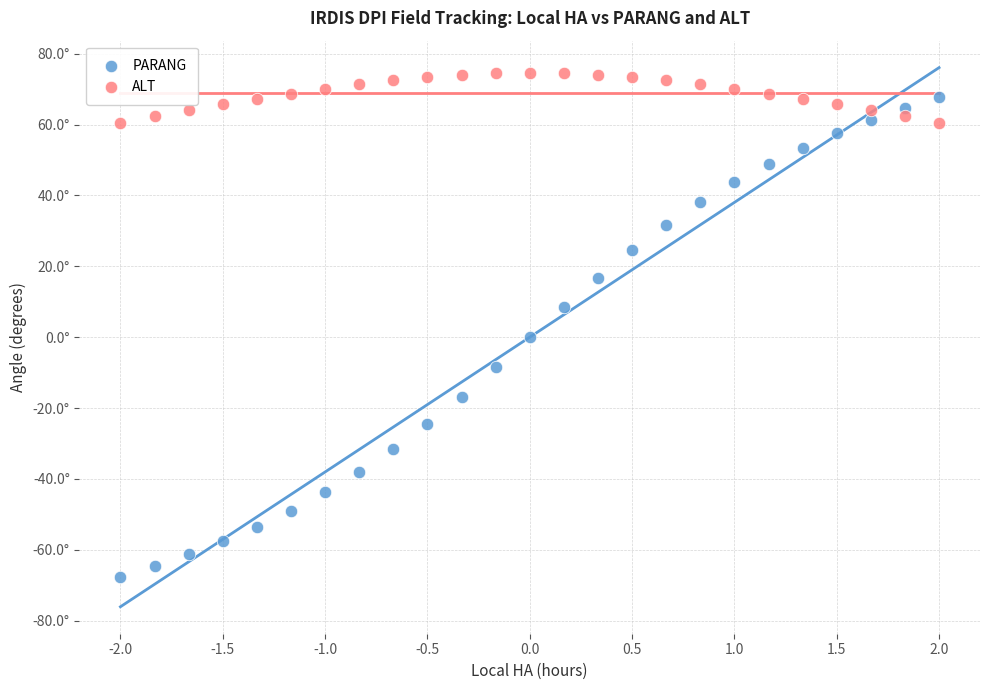

Which series has the largest Y range (max minus min)?

PARANG